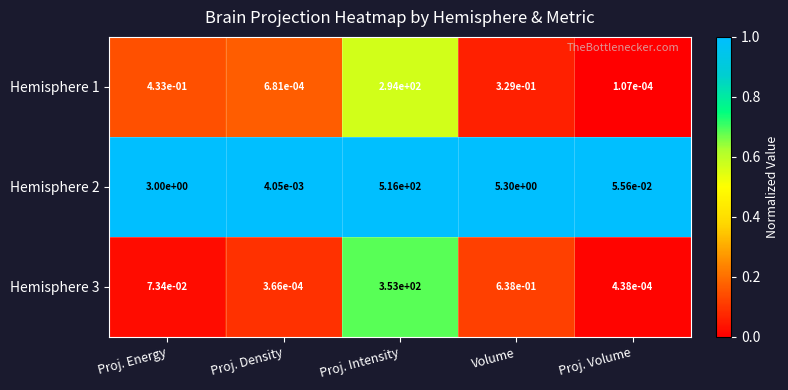

At which label is Hemisphere 3 closest to 176?

Volume